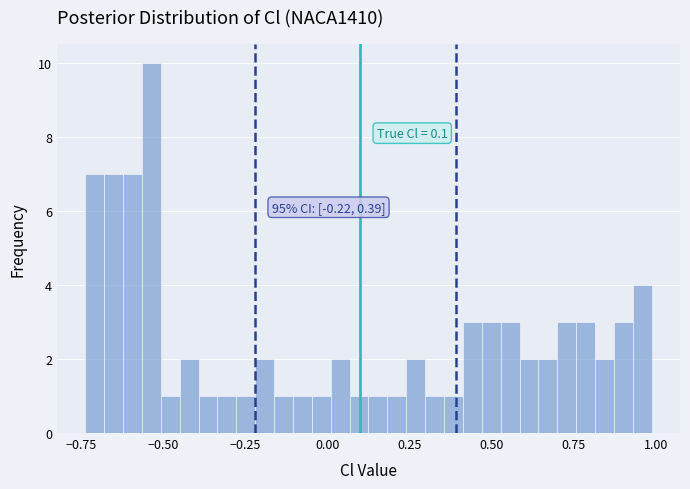

Read against the x-axis, roughly where is the centre of the tallest bar?

-0.55